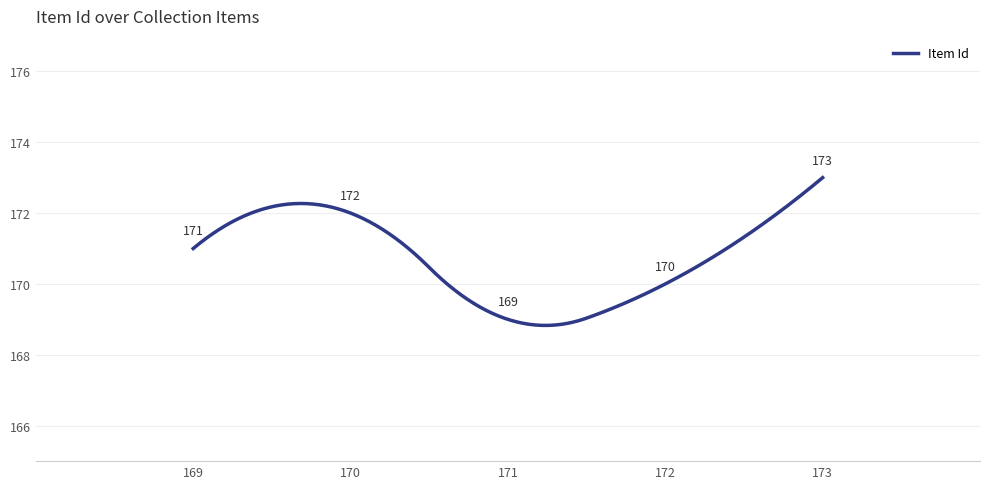

What is the smallest value displayed?

168.8